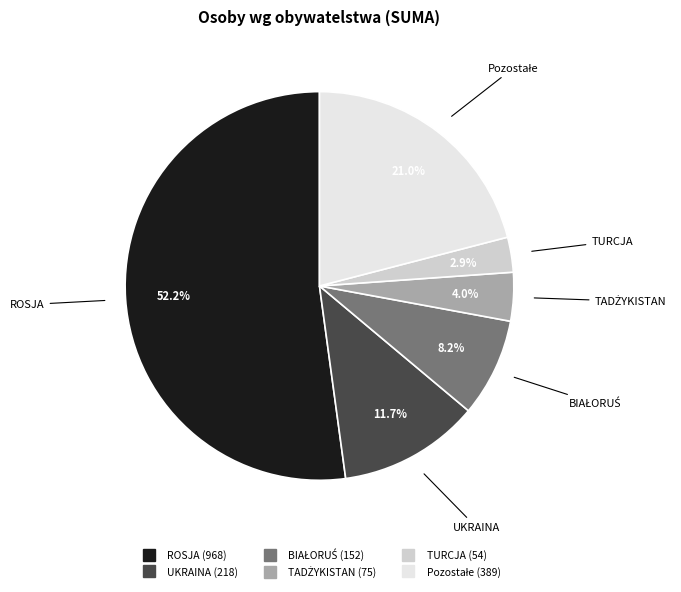

Does ROSJA account for over 50% of the chart?

Yes